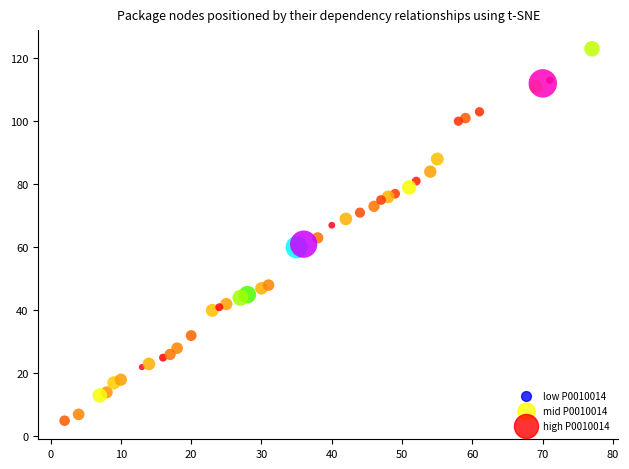

What is the range of Y values (max minus min)?

118